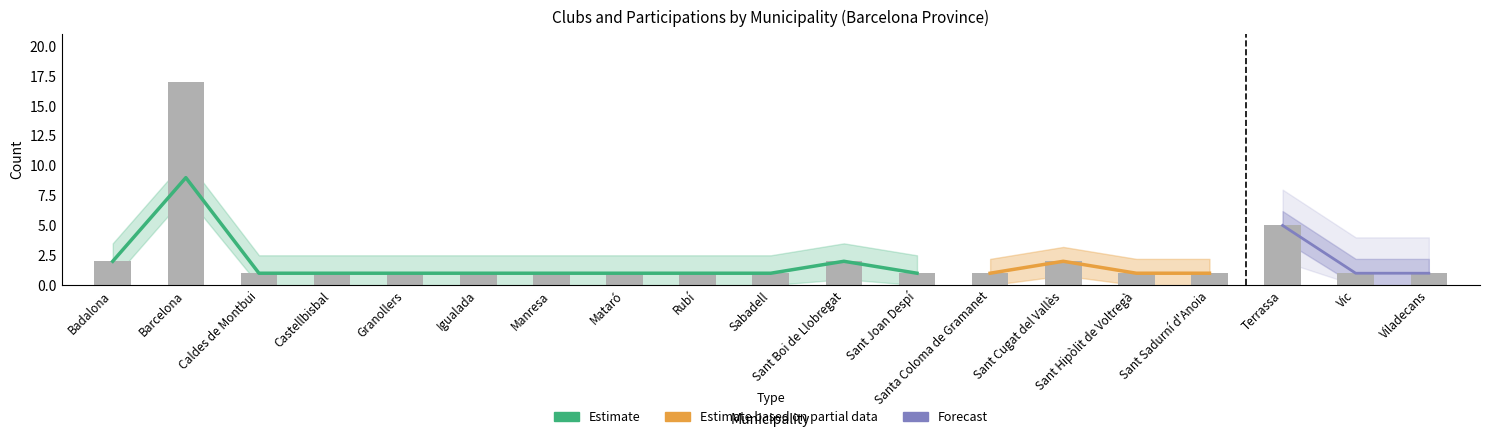

Reading left to right, list all the values displayed in this chart.

Badalona=2	Barcelona=17	Caldes de Montbui=1	Castellbisbal=1	Granollers=1	Igualada=1	Manresa=1	Mataró=1	Rubí=1	Sabadell=1	Sant Boi de Llobregat=2	Sant Joan Despí=1	Santa Coloma de Gramanet=1	Sant Cugat del Vallès=2	Sant Hipòlit de Voltregà=1	Sant Sadurní d'Anoia=1	Terrassa=5	Vic=1	Viladecans=1